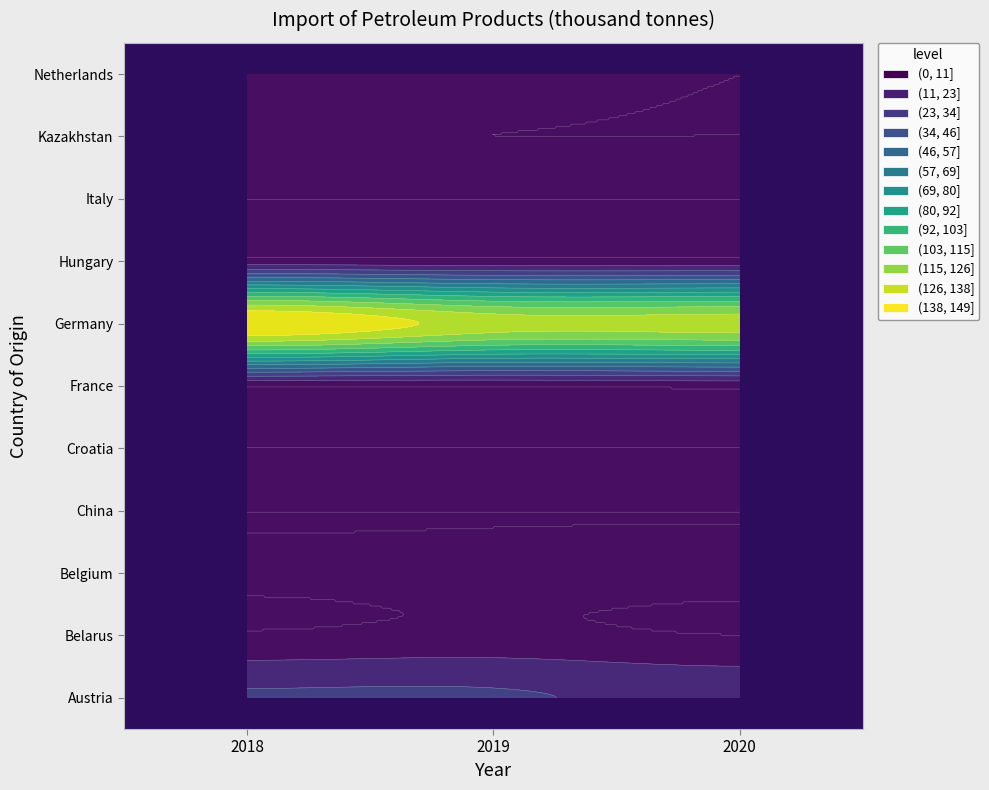

Which series has the largest total across all categories?

Germany